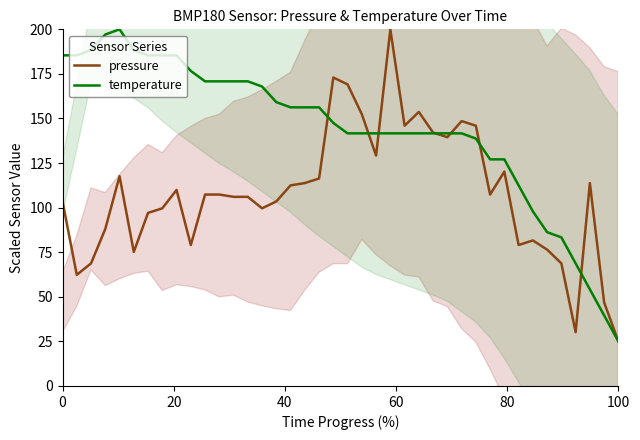

Which category has the lowest value in the temperature series?

100